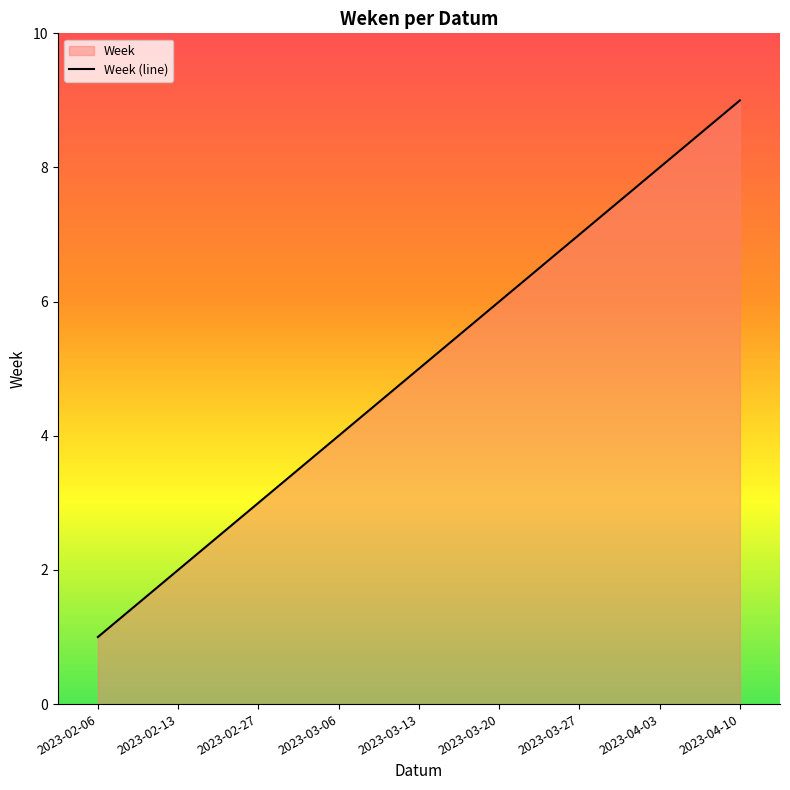

What value does the data have at 2023-03-06?

4